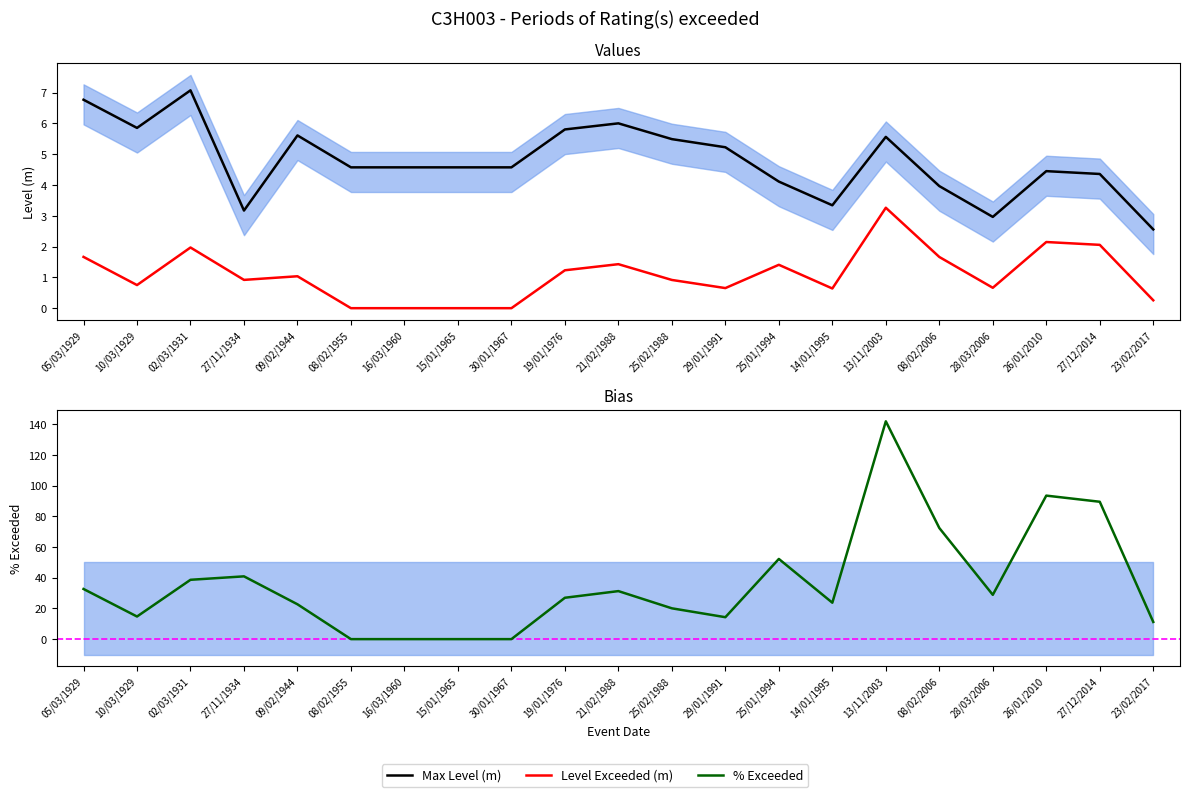

True or false: Max Level (m) and Level Exceeded (m) cross at least once.

False